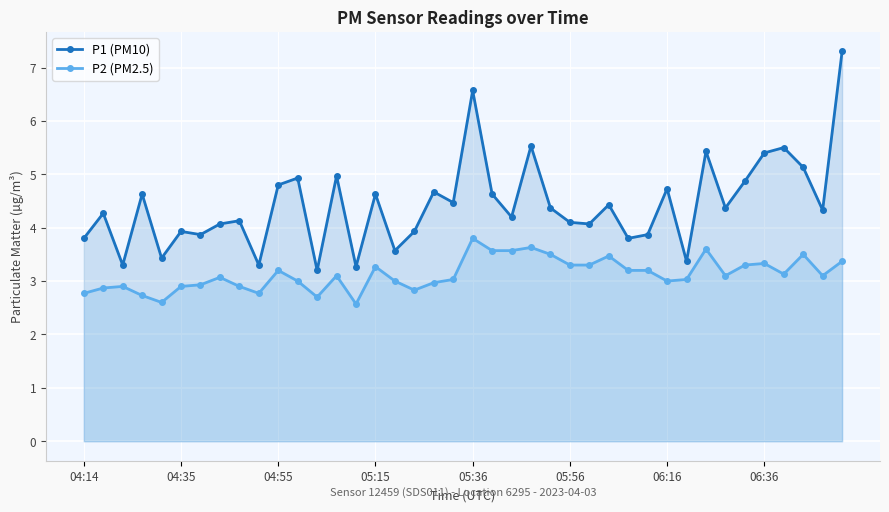

What is the difference between the maximum and minimum values in the P2 (PM2.5) series?

1.2